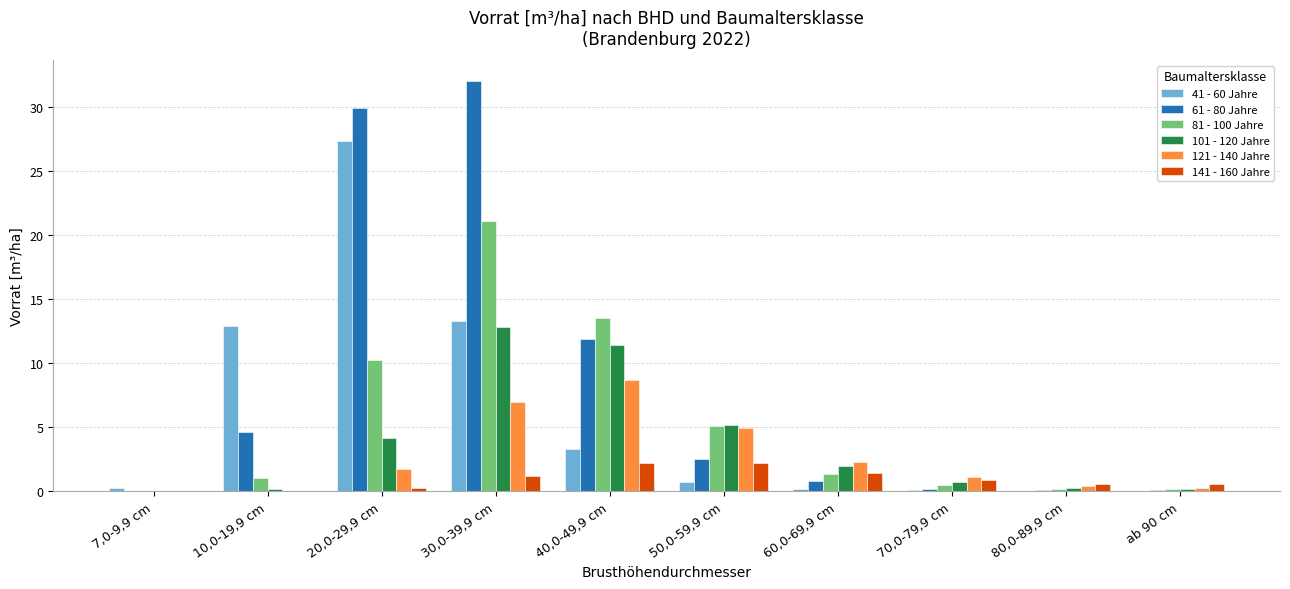

Which series has the largest total across all categories?

61 - 80 Jahre